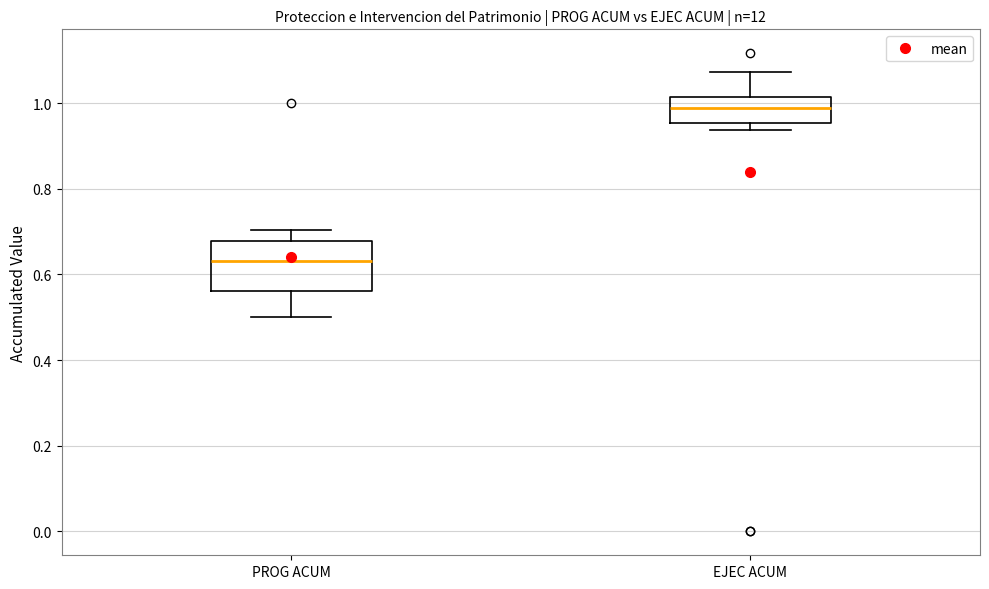

Where does the upper whisker of the box for EJEC ACUM end on the y-axis? The values are not printed on the chart, so give them approximately, as read against the axis.

1.08